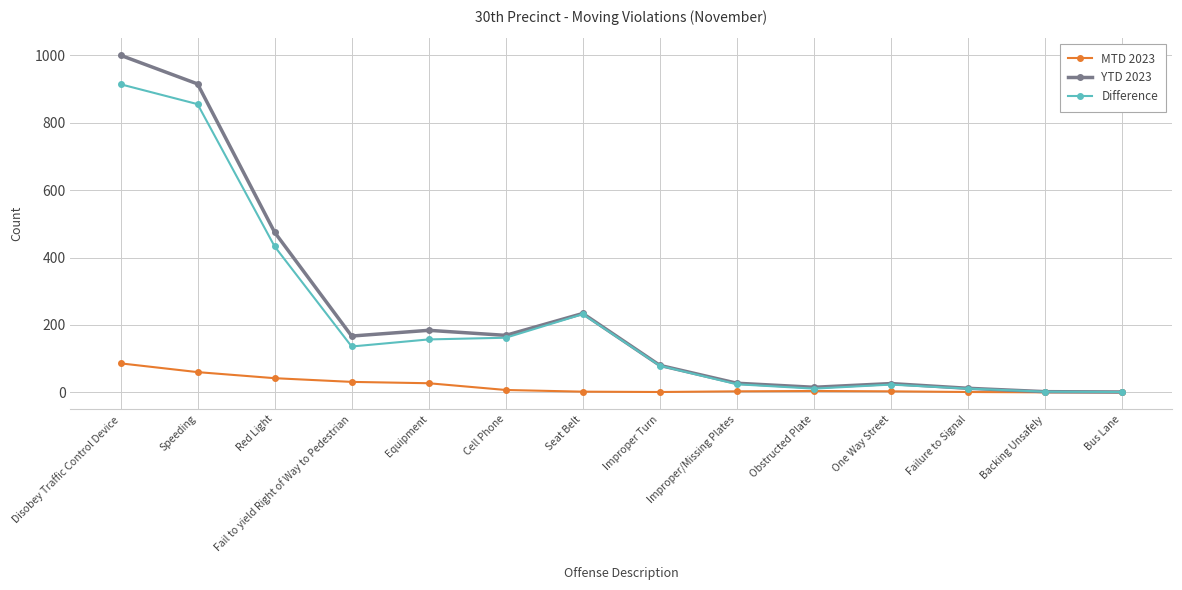

Where is the first local maximum for YTD 2023?

Equipment